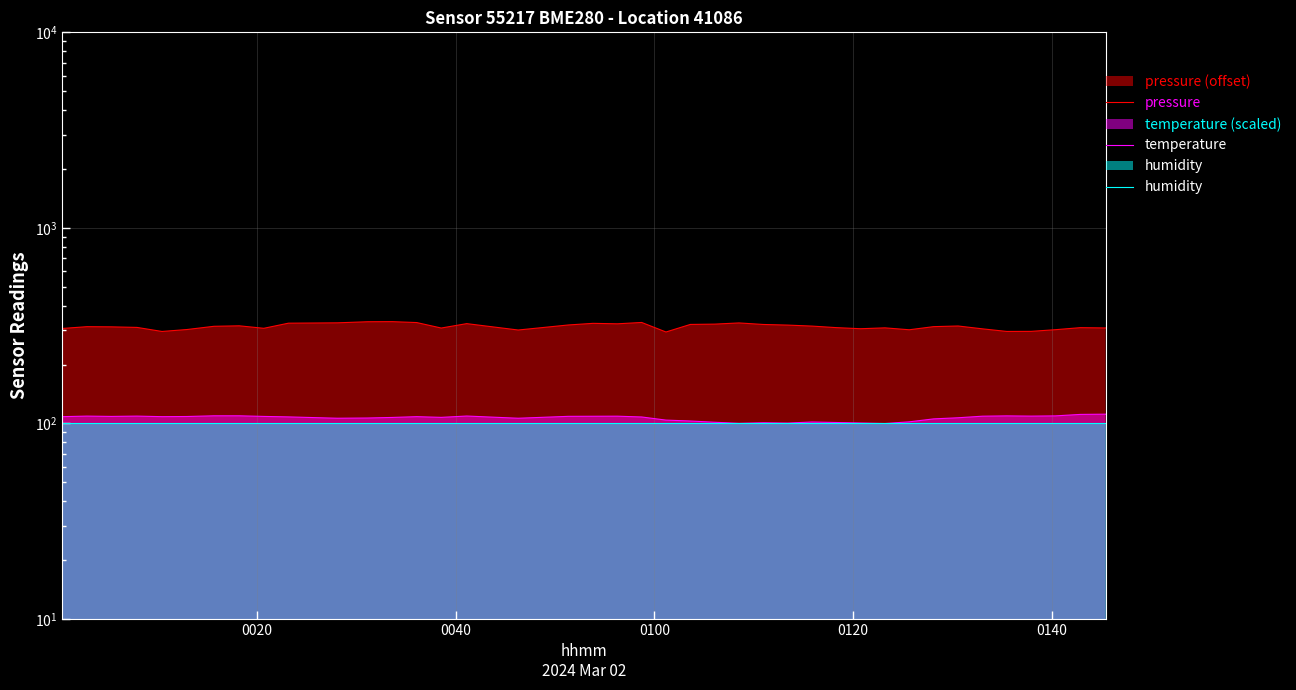

The temperature series shows 155.1 at 37. True or false?

False